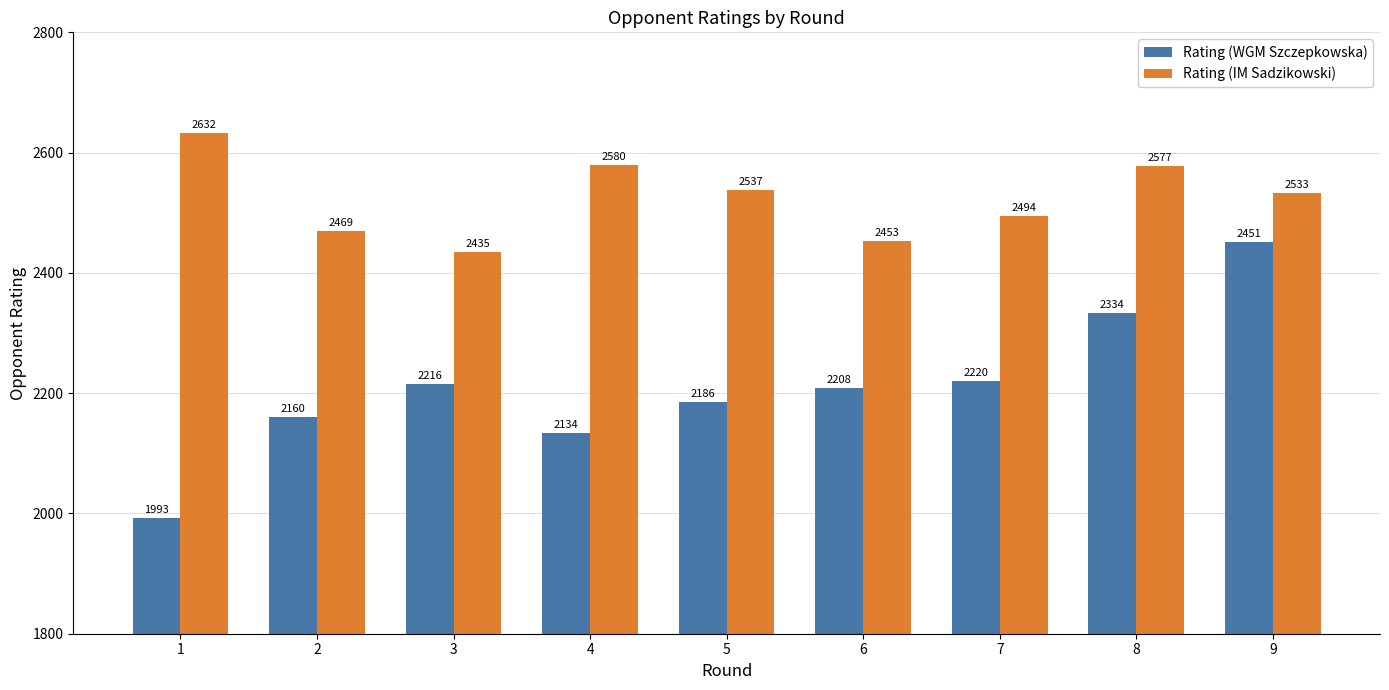

The Rating (IM Sadzikowski) series shows 4016 at 7. True or false?

False